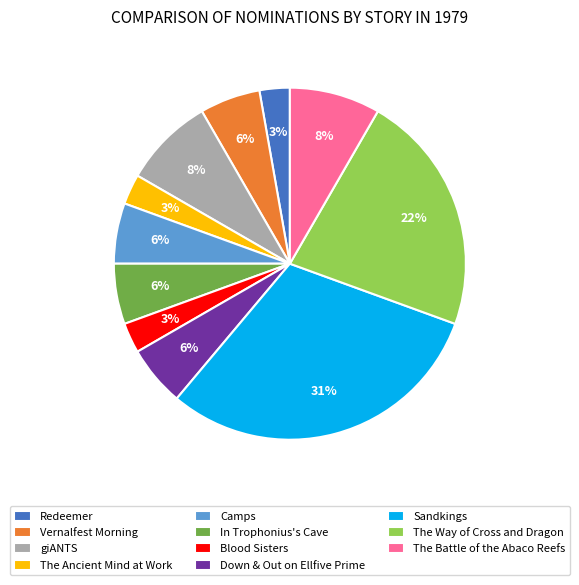

True or false: Blood Sisters accounts for 3% of the total.

True